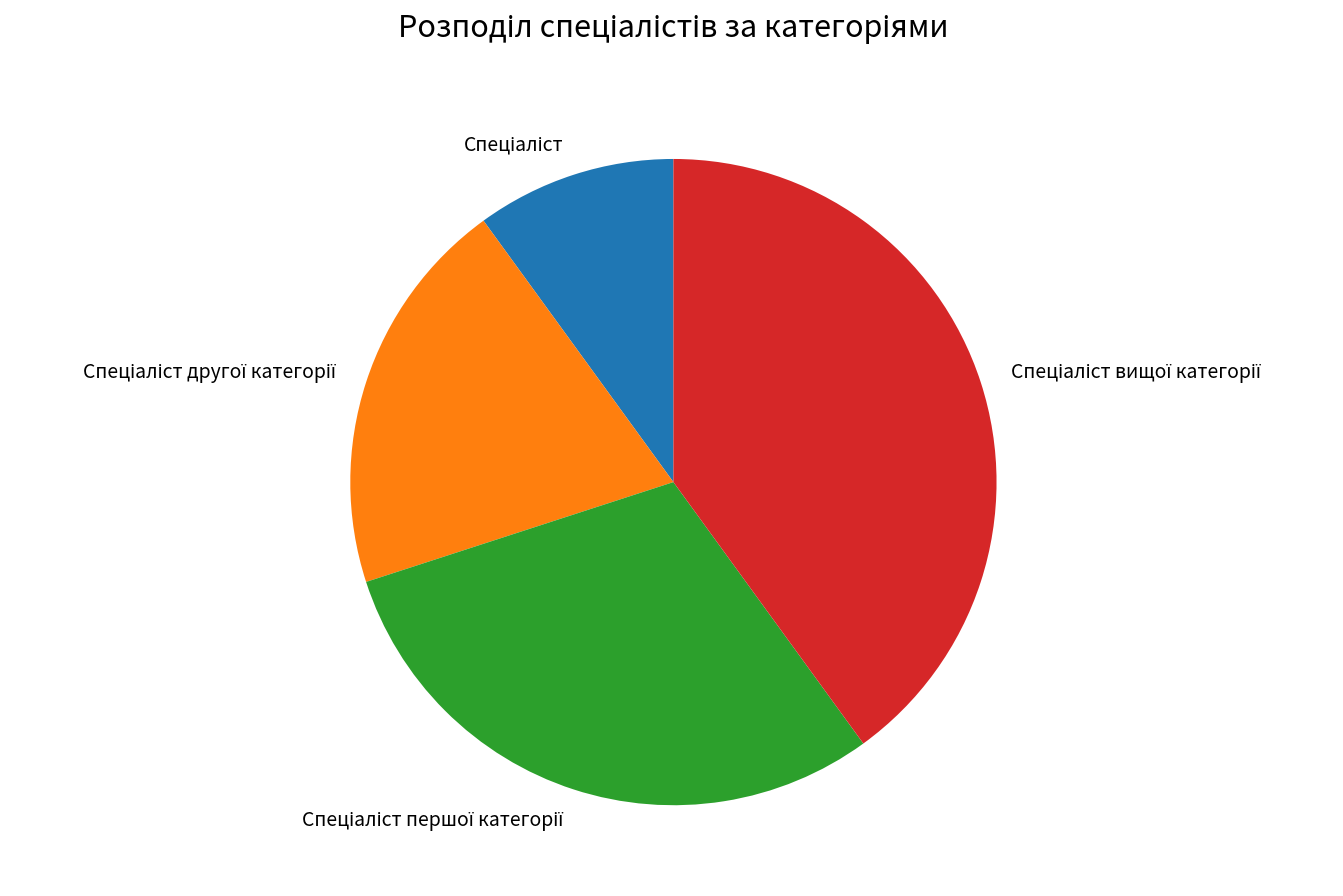

Does any single category account for the majority?

No